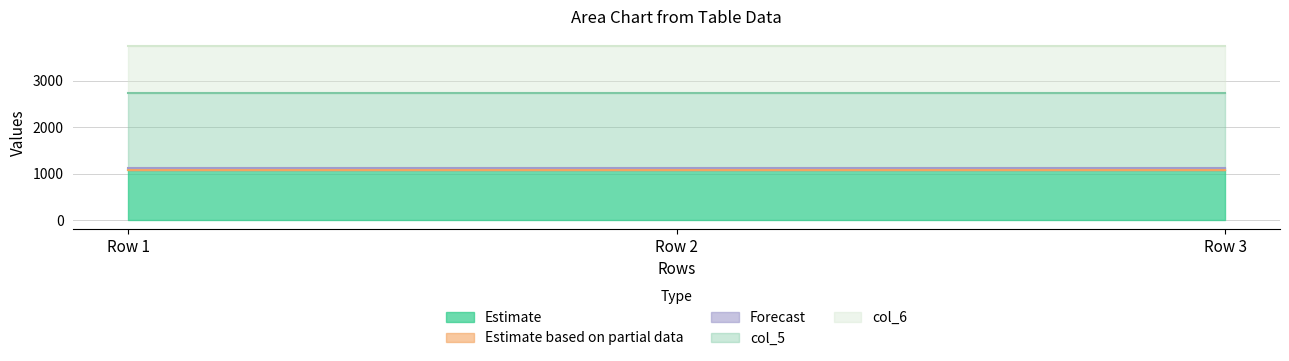

What is the lowest value of the Estimate series?

1080